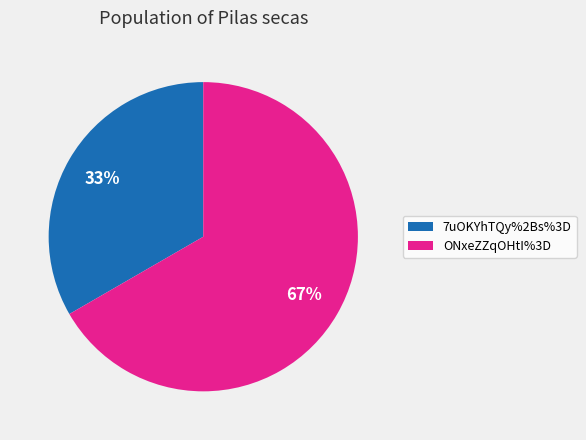

Does ONxeZZqOHtI%3D account for over 50% of the chart?

Yes